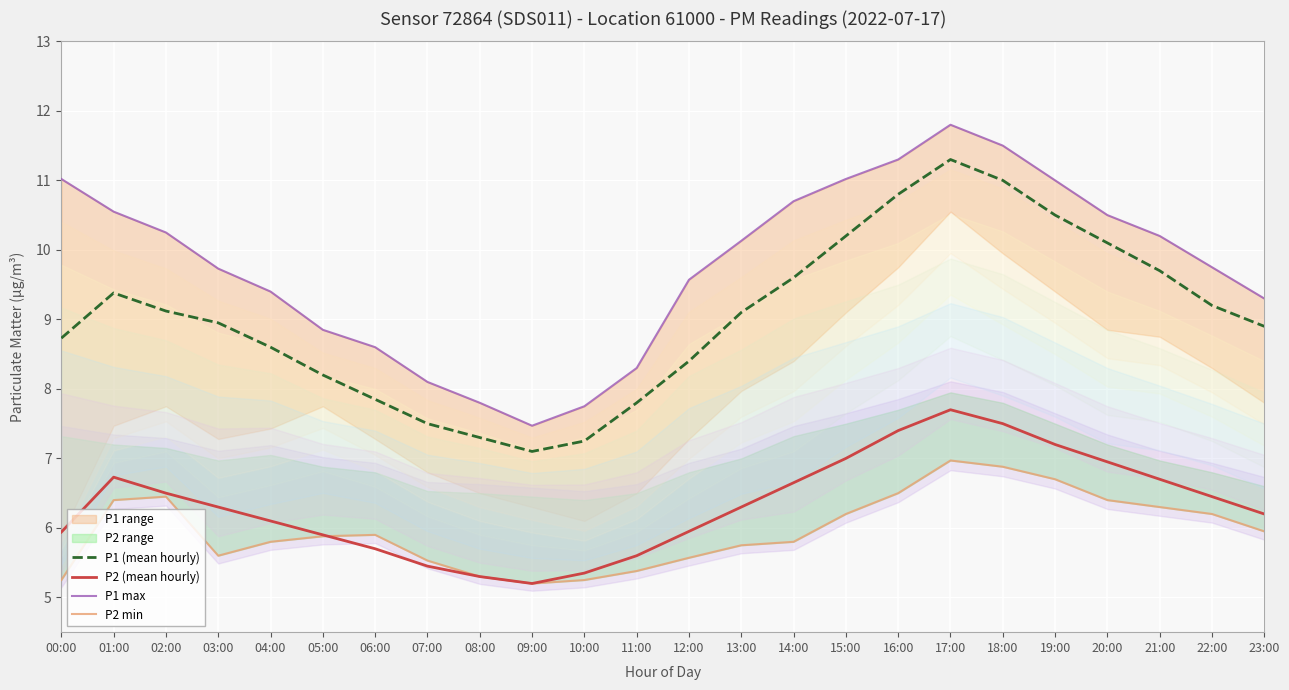

The P2 (mean hourly) series shows 6.3 at 03:00. True or false?

True